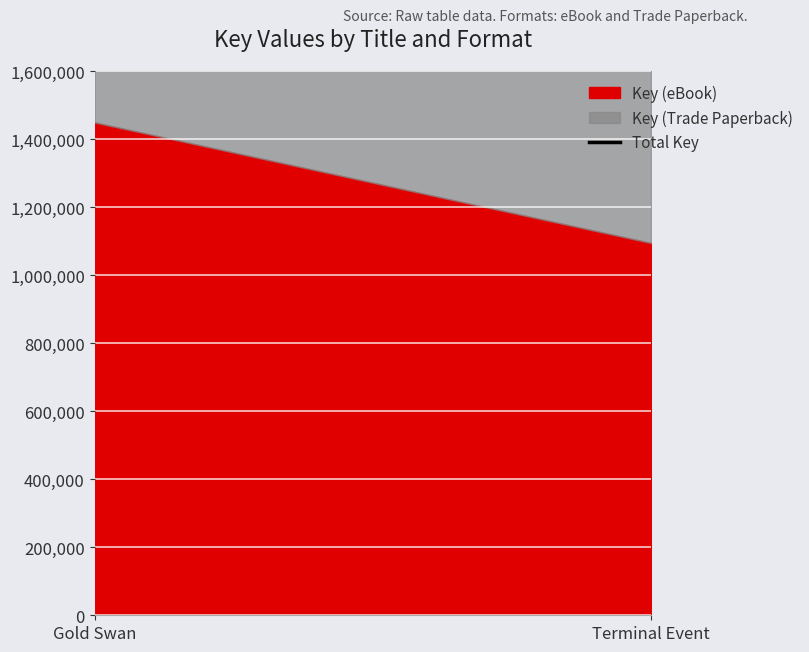

What is the value of the 1st point from the left?

2897666